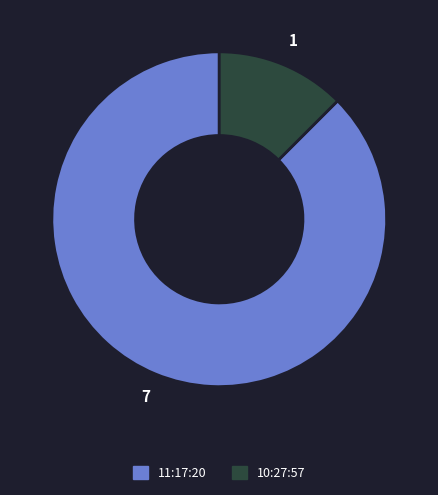

What is the majority slice?

11:17:20